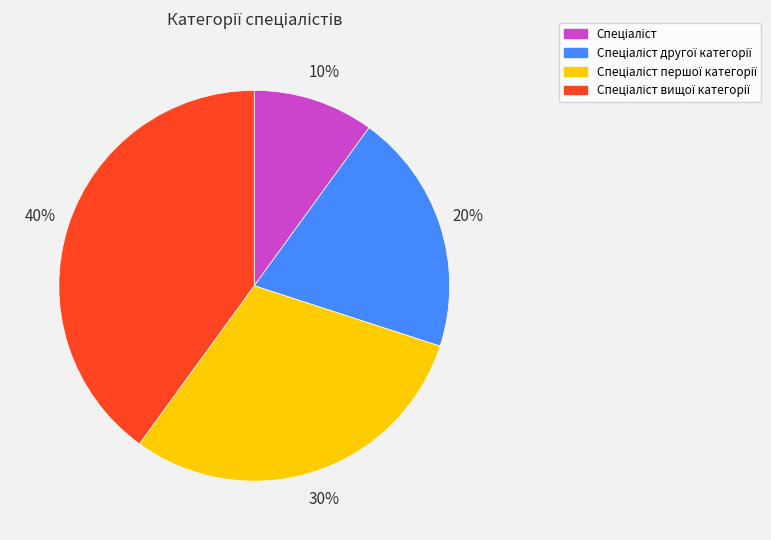

To the nearest percent, what is the average slice percentage?

25%